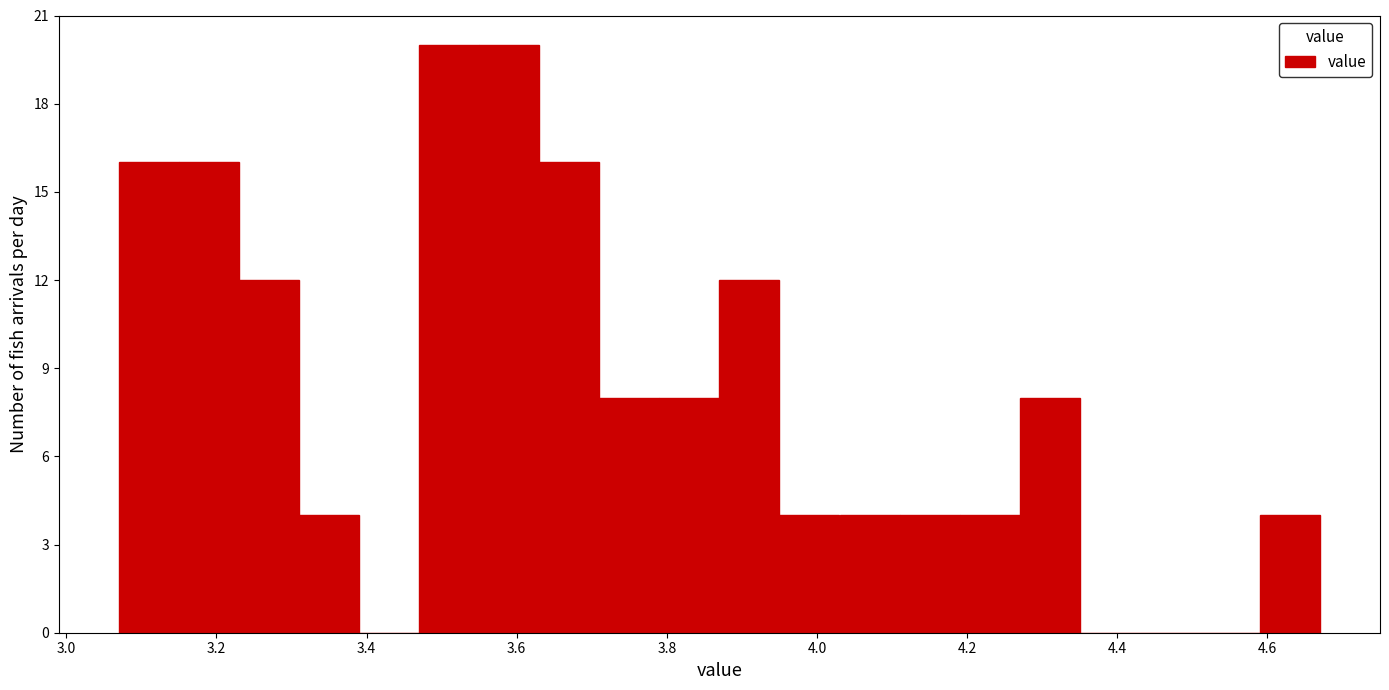

Reading left to right, list every bar in this chart as the range it spans on the x-axis followed by its height. Neither the bar edges nor the heights are printed on the chart, so give them approximately, as read against the axes.

3.07 to 3.15: 16
3.15 to 3.23: 16
3.23 to 3.31: 12
3.31 to 3.39: 4
3.39 to 3.47: 0
3.47 to 3.55: 20
3.55 to 3.63: 20
3.63 to 3.71: 16
3.71 to 3.79: 8
3.79 to 3.87: 8
3.87 to 3.95: 12
3.95 to 4.03: 4
4.03 to 4.11: 4
4.11 to 4.19: 4
4.19 to 4.27: 4
4.27 to 4.35: 8
4.35 to 4.43: 0
4.43 to 4.51: 0
4.51 to 4.59: 0
4.59 to 4.67: 4